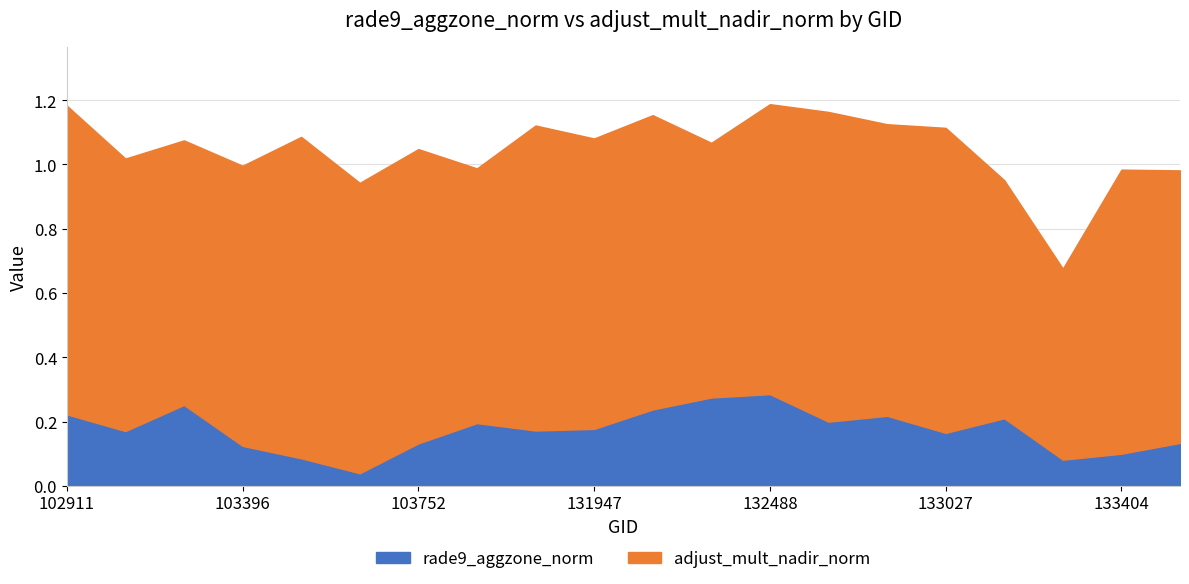

Which label corresponds to the smallest value in the chart?

103634